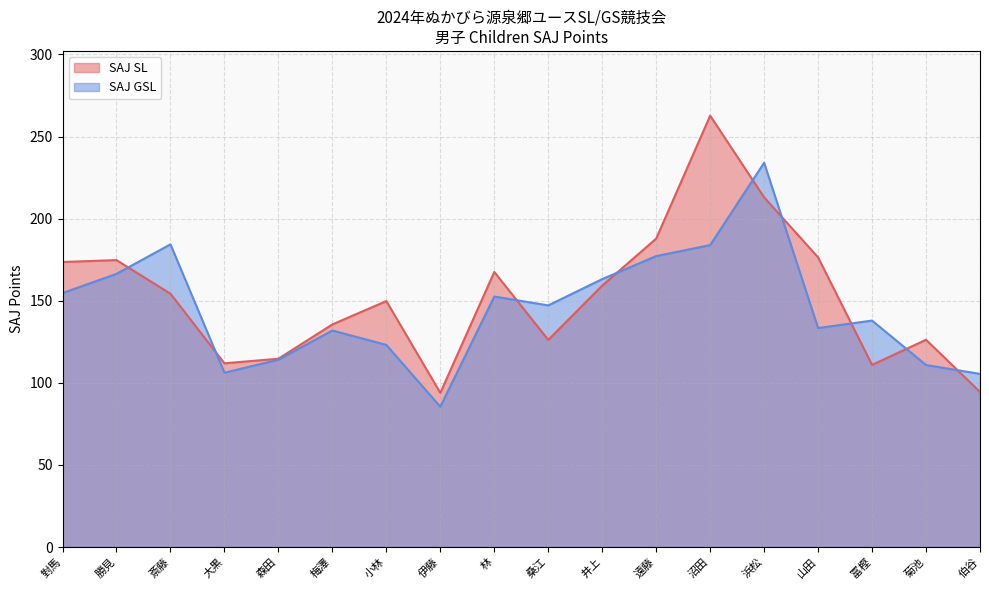

Does the chart display data point markers on the line(s)?

No